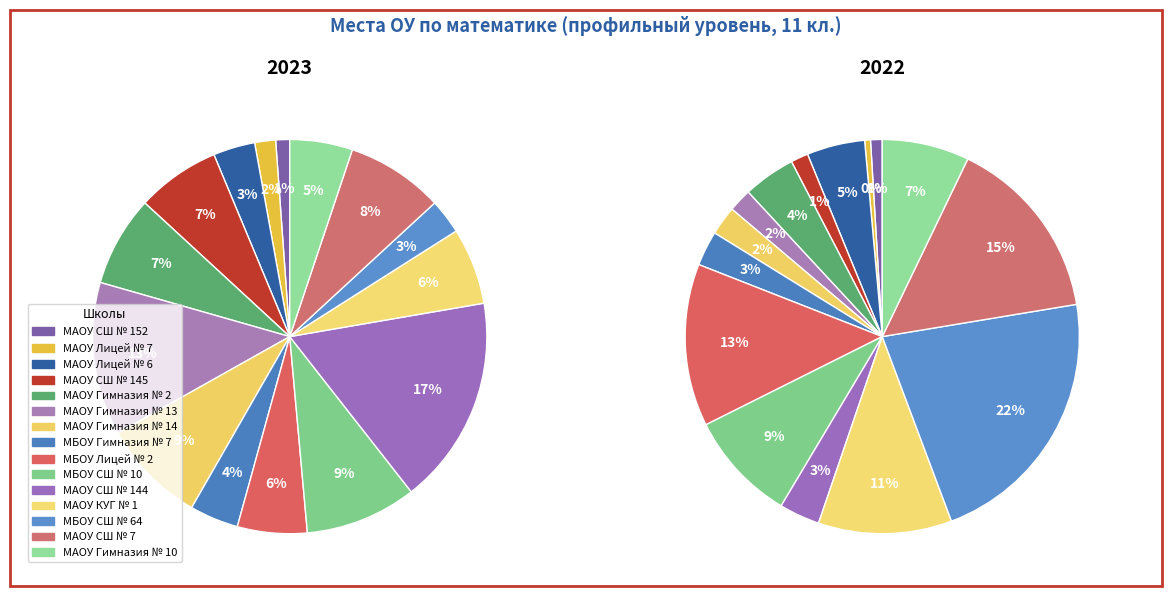

Rank the series by their maximum value, from highest to lowest.

2022, 2023